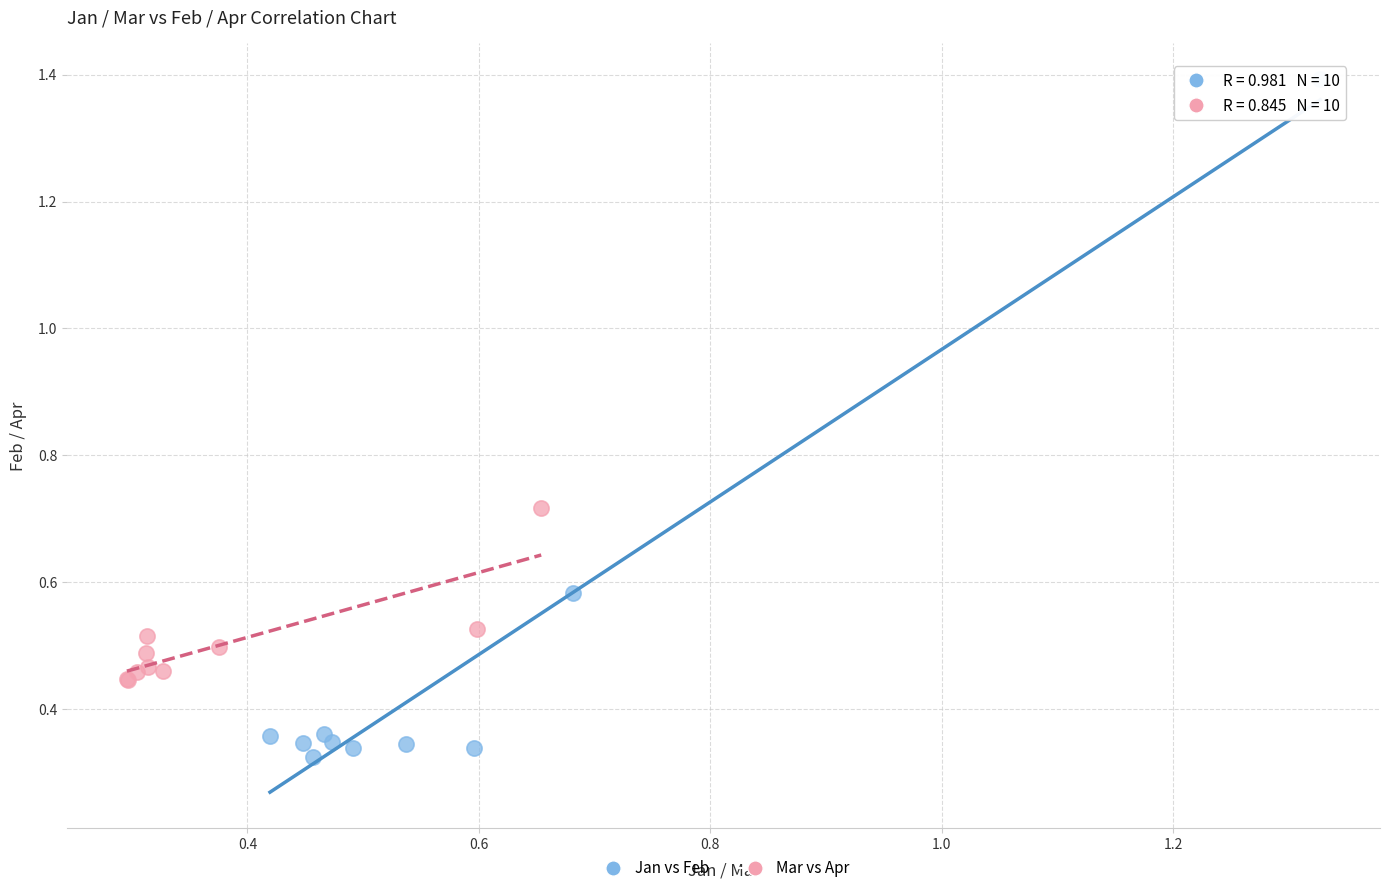

Which series has the widest spread of Y values?

Jan vs Feb